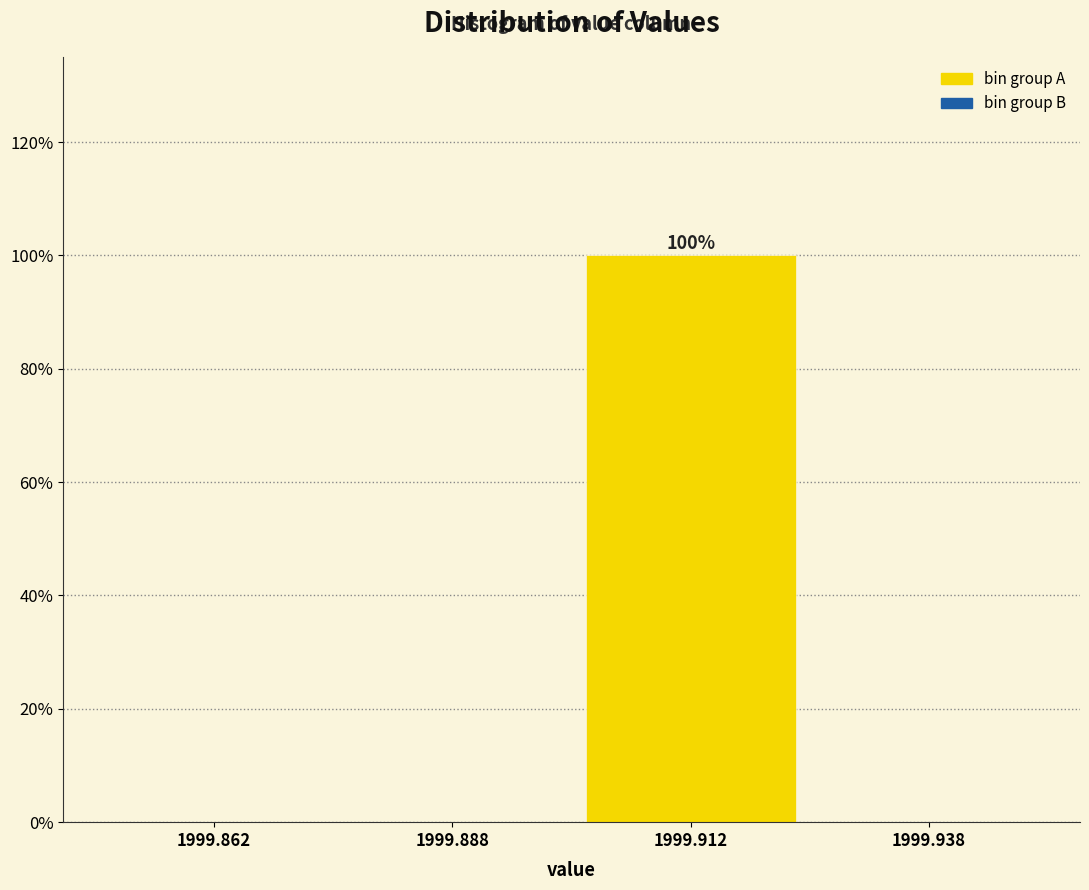

Over which range of the x-axis is the bar tallest?

1999.900 to 1999.925